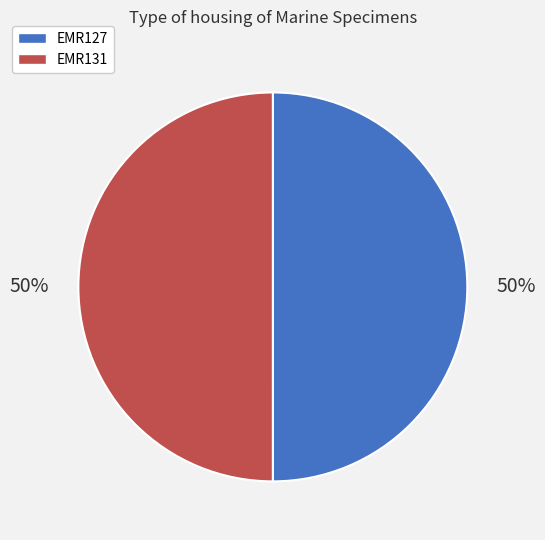

To the nearest percent, what is the average slice percentage?

50%